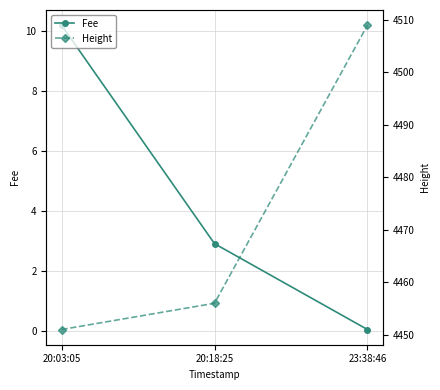

Which category has the highest value across all series?

23:38:46